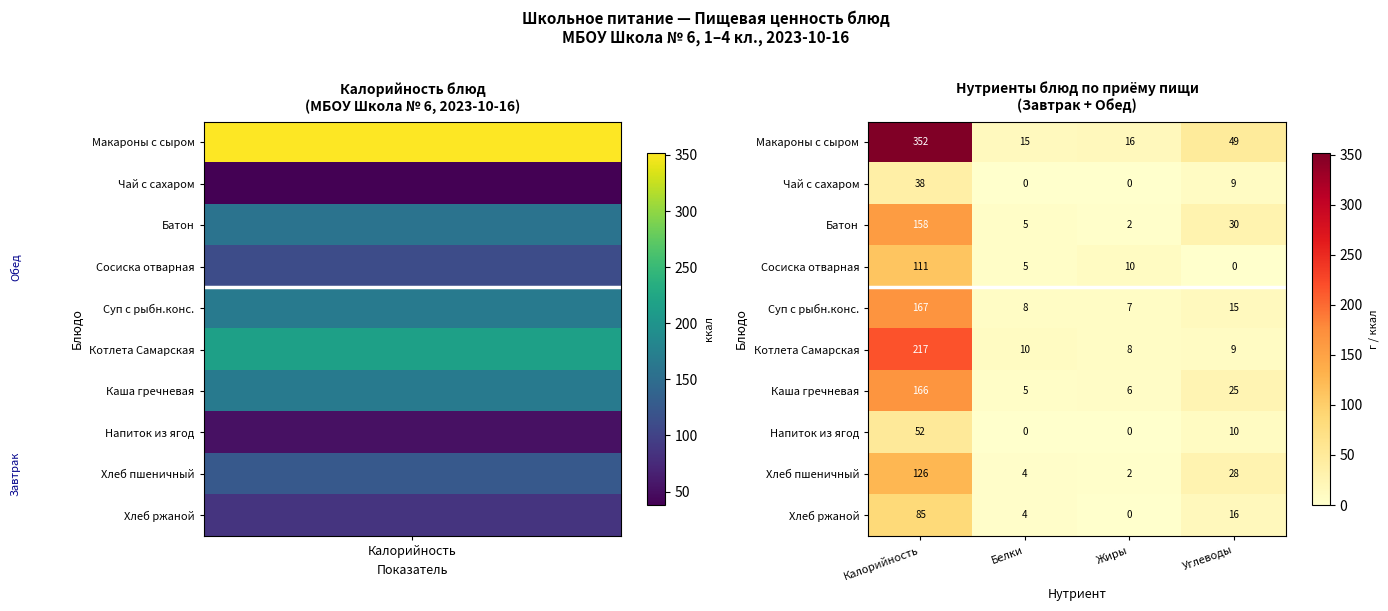

At which label does Сосиска отварная first exceed 10?

Калорийность